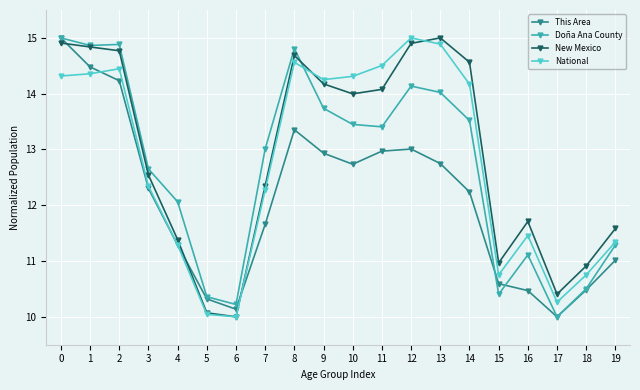

What is the smallest value displayed?

10.0